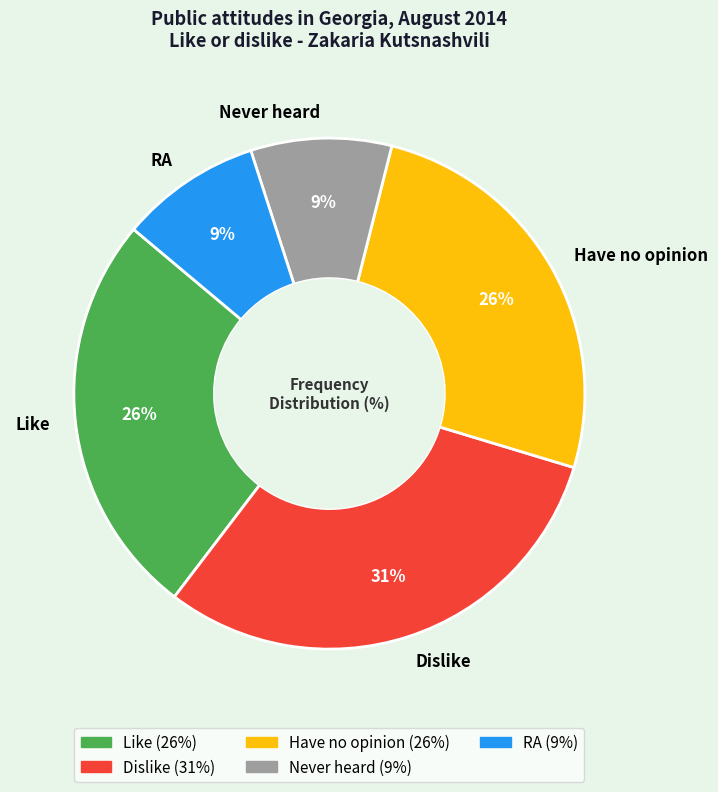

How many segments does this pie chart have?

5